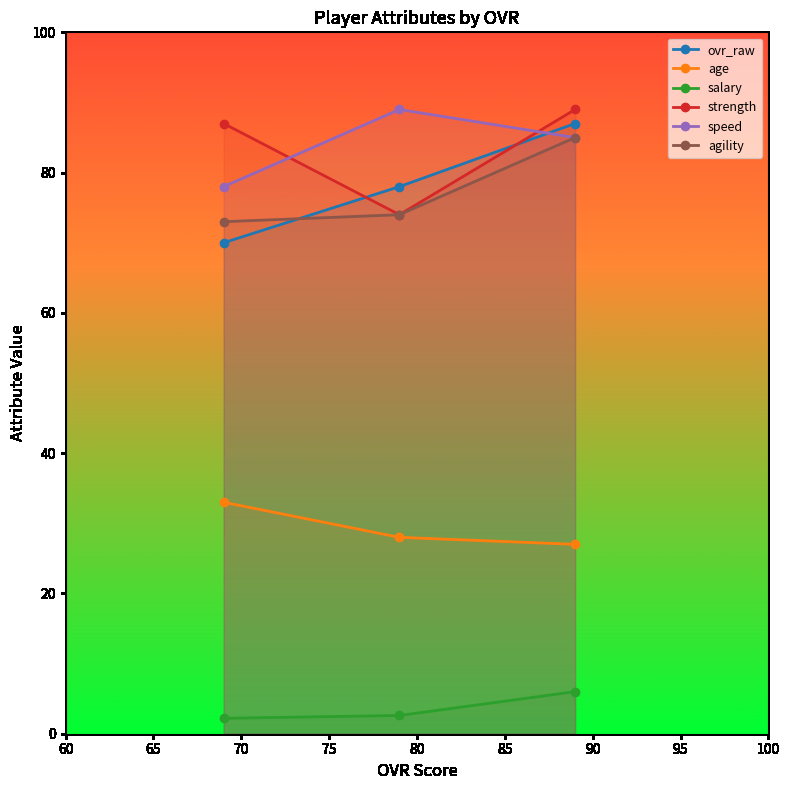

What is the greatest value displayed?

89.0